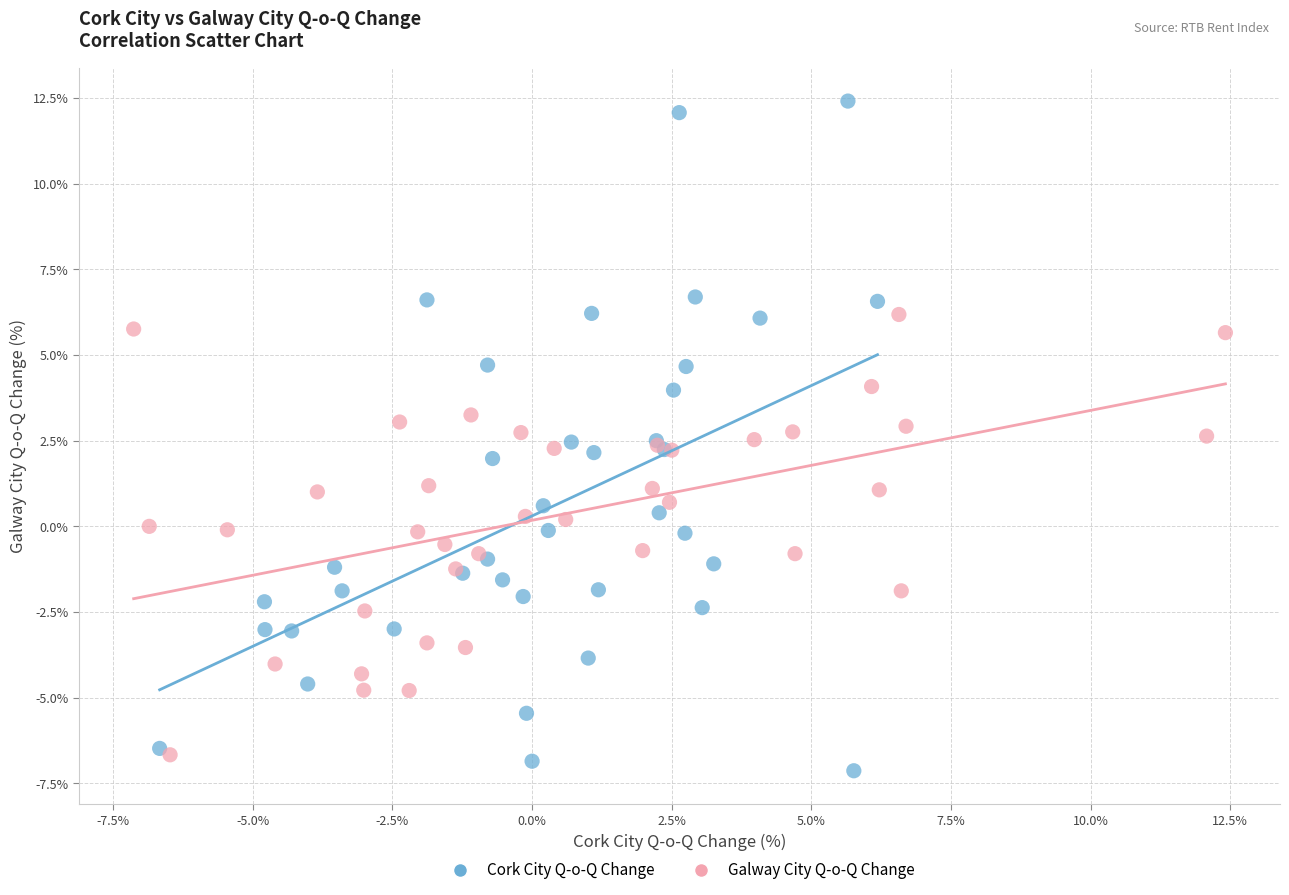

Which series contains the lowest Y value?

Cork City Q-o-Q Change